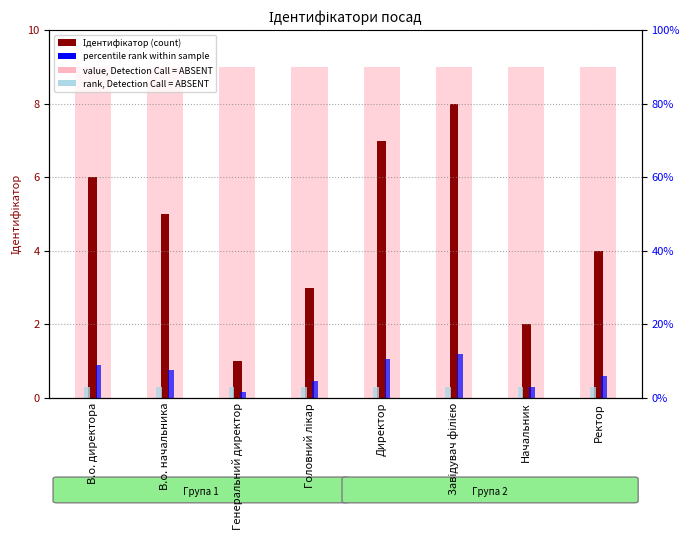

At how many categories does at least one series exceed 1?

8